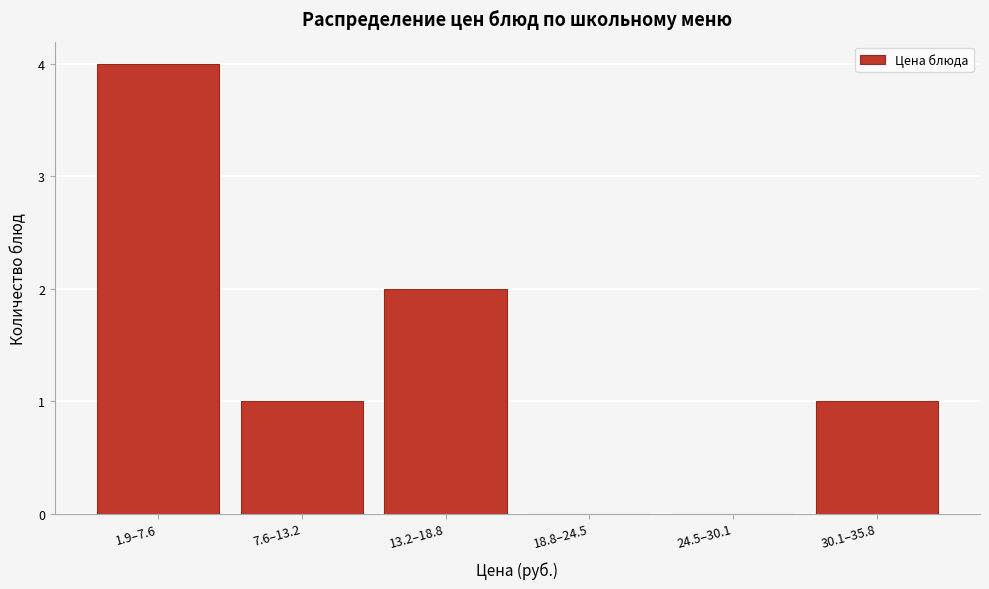

Reading right to left, transcribe all the data shown in this chart.

30.1–35.8=1	24.5–30.1=0	18.8–24.5=0	13.2–18.8=2	7.6–13.2=1	1.9–7.6=4